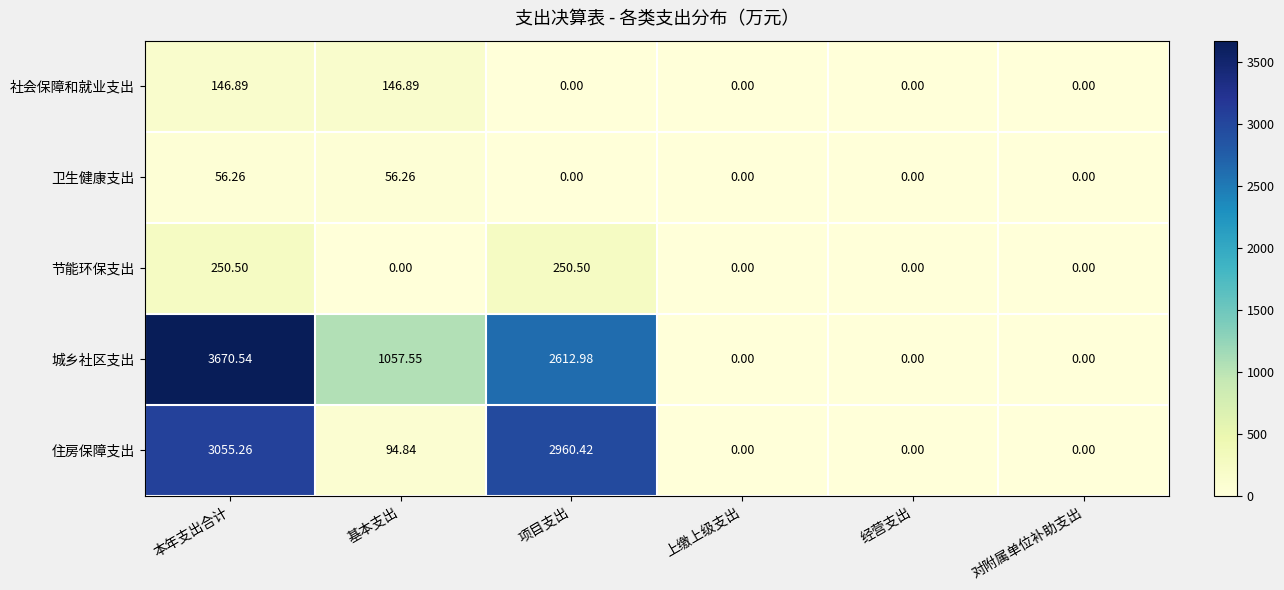

Which series has the widest spread of values?

城乡社区支出